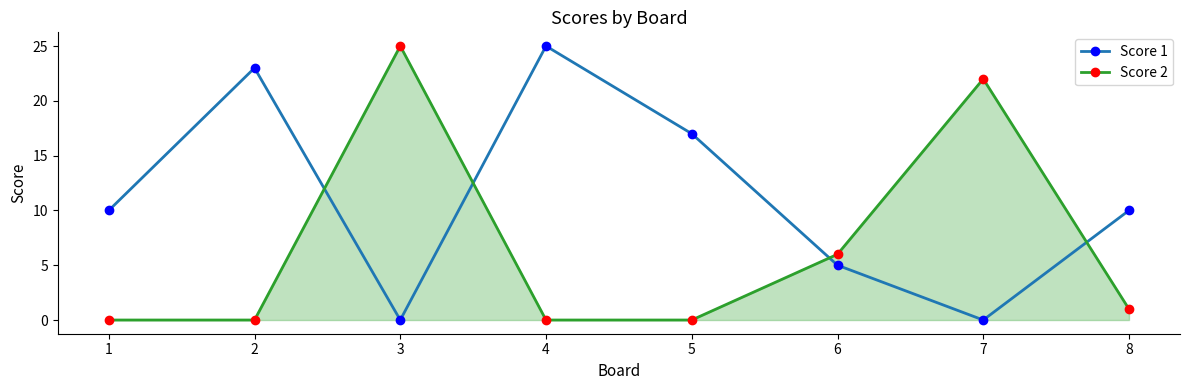

Which series has the largest total across all categories?

Score 1